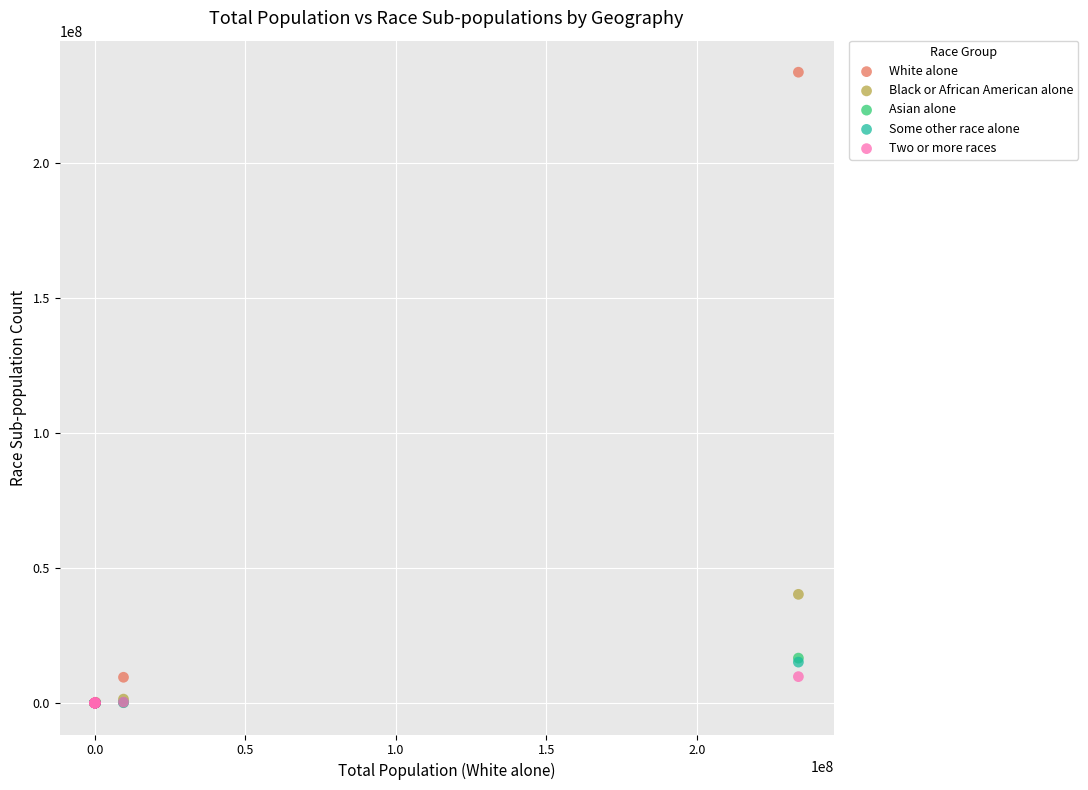

Which series has the largest Y range (max minus min)?

White alone